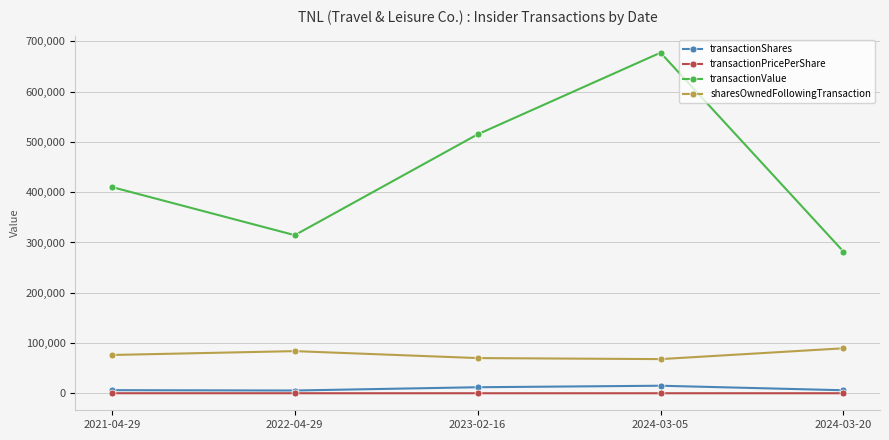

The transactionValue series shows 314545.0 at 2022-04-29. True or false?

True